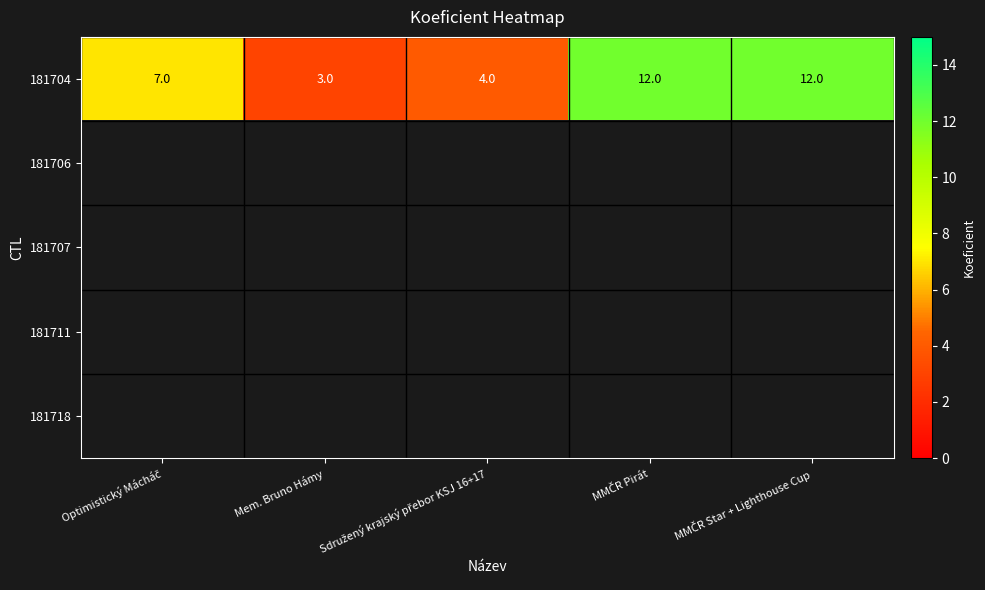

How many values in the 181704 series are below 7?

2